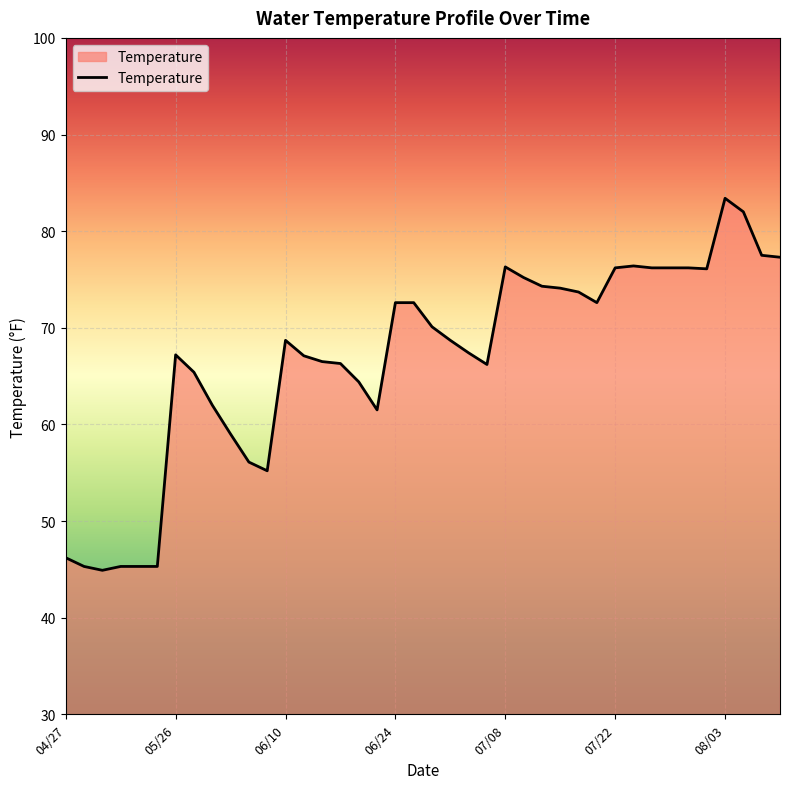

What is the greatest value displayed?

83.4